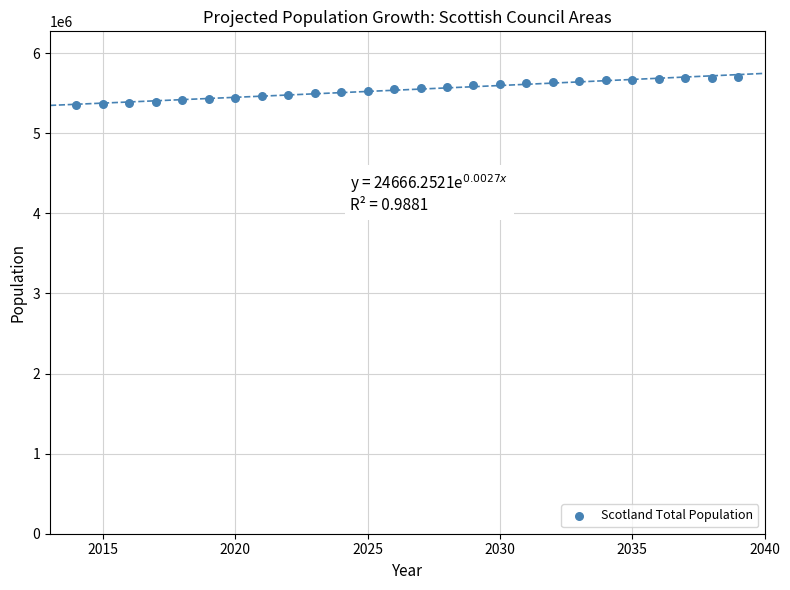

What is the range of X values (max minus min)?

25